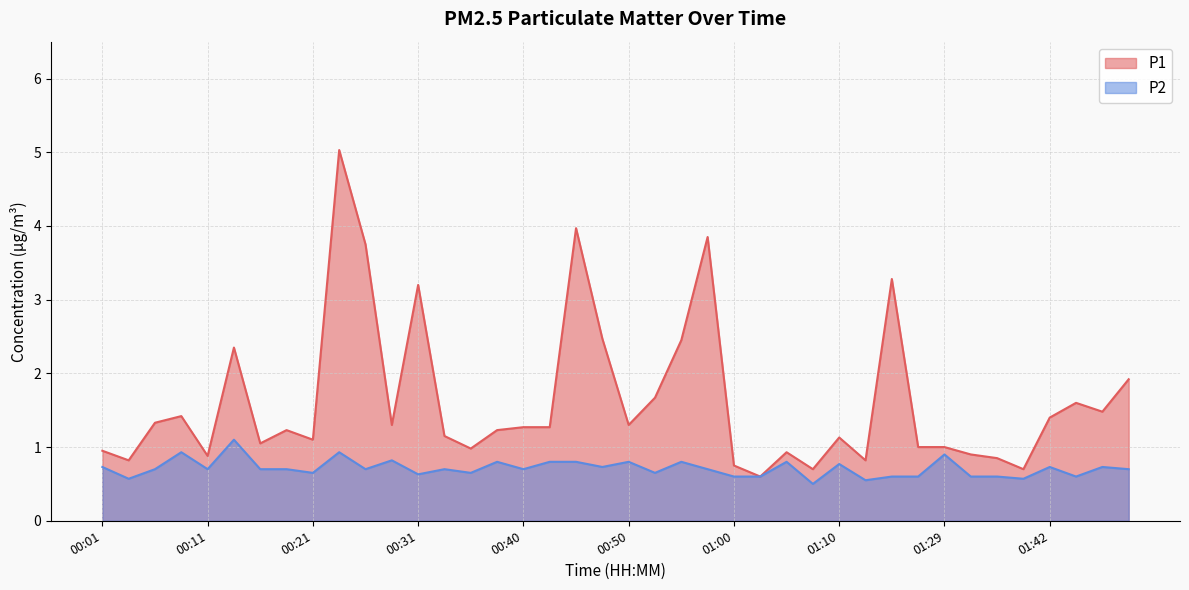

True or false: P1 has a value of 1.7 at 00:21.

False